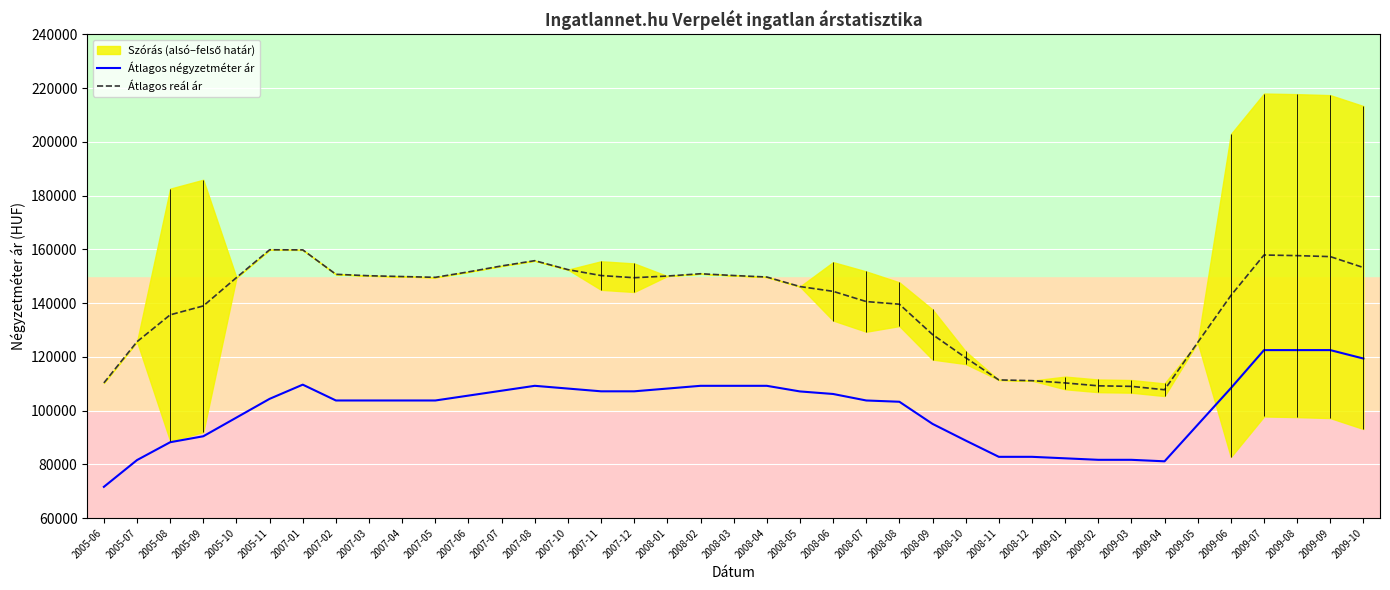

At how many categories does at least one series exceed 92808?

39